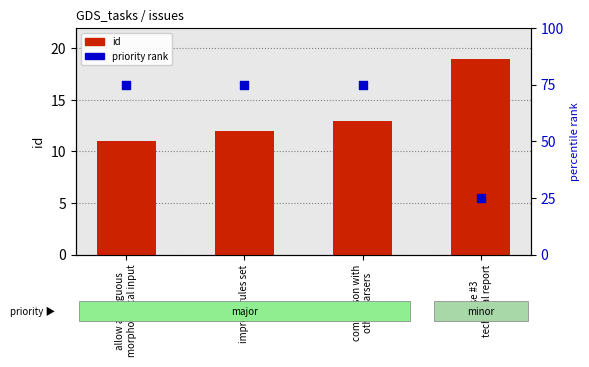

Is the value of id at Phase #3
technical report greater than the value of priority rank at allow ambiguous
morphological input?

No